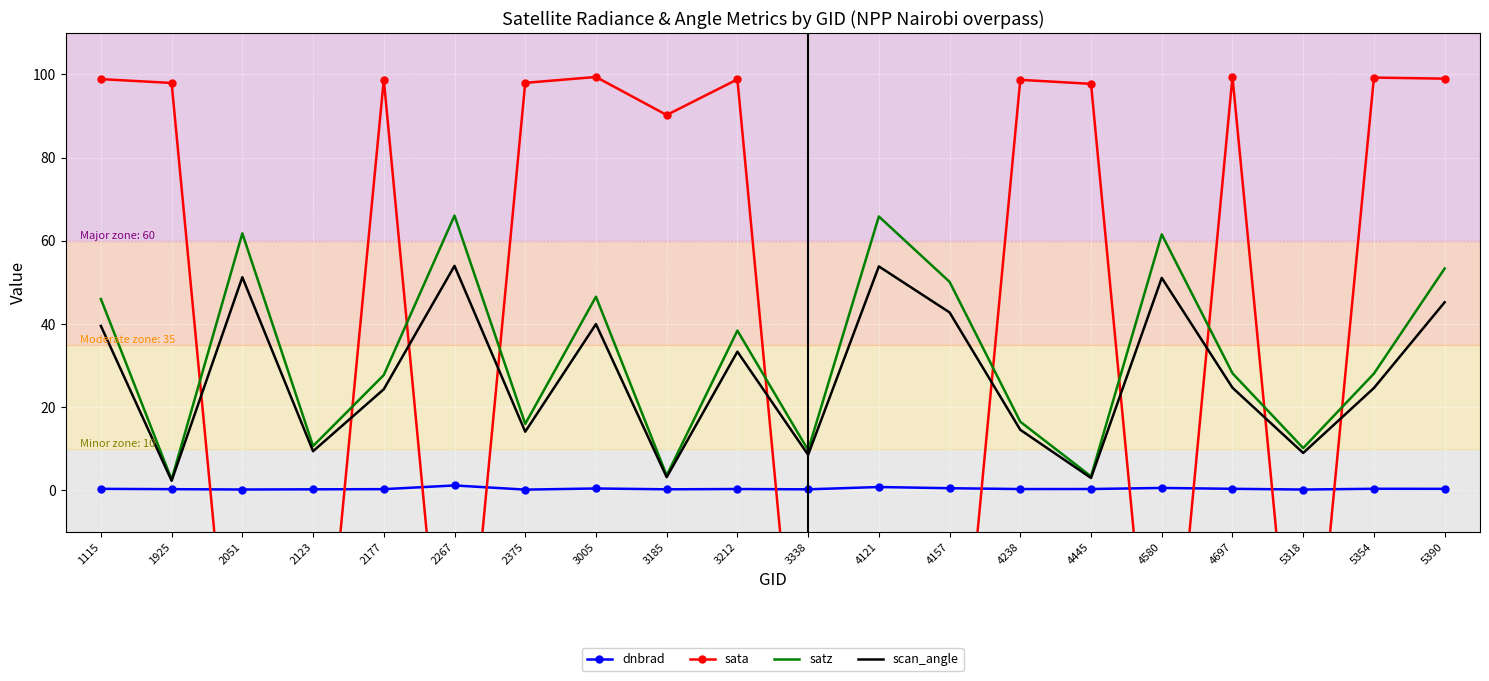

Which series has the largest total across all categories?

satz